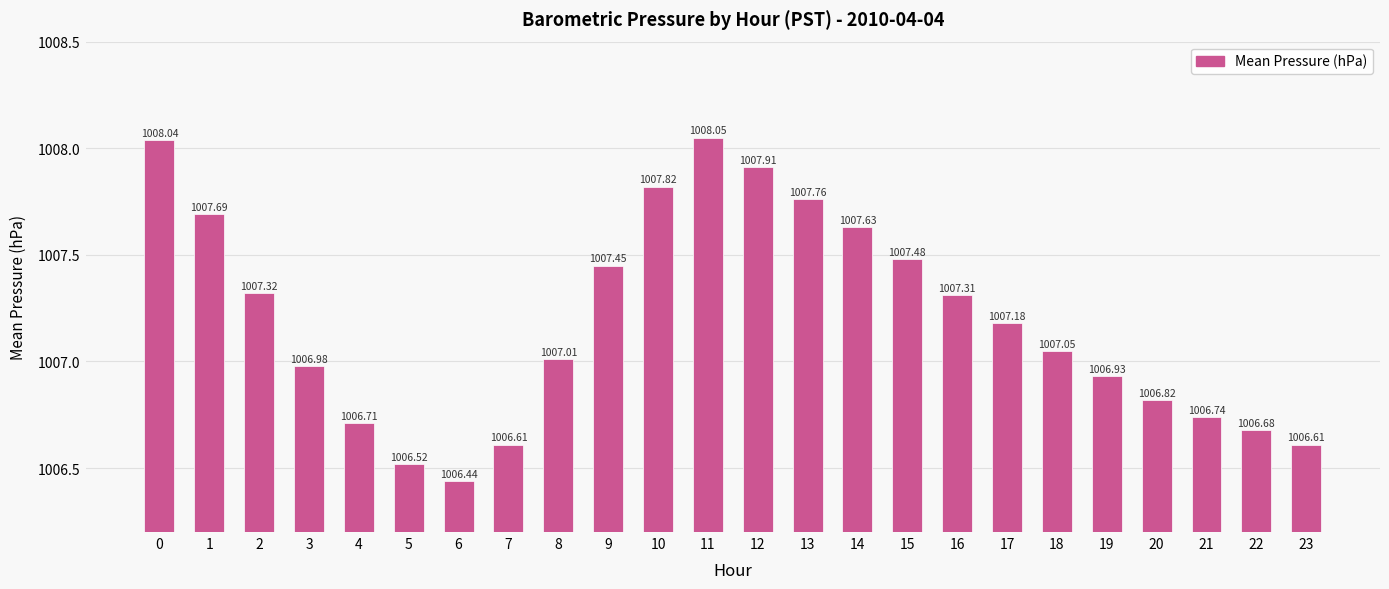

True or false: the data shows 320.5 at 11.

False